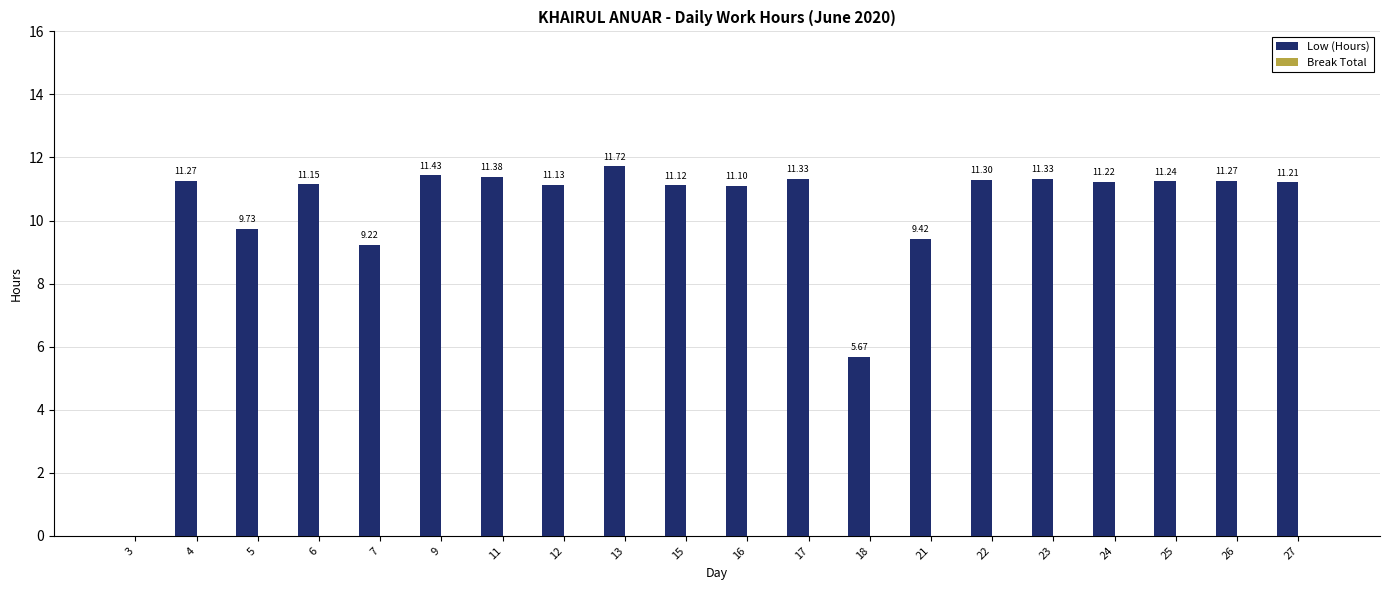

What is the change in value from 15 to 27?

+0.1